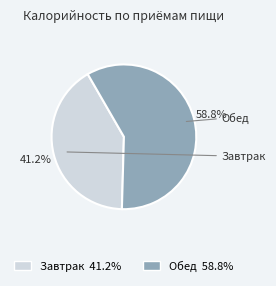

Which slice is the smallest?

Завтрак